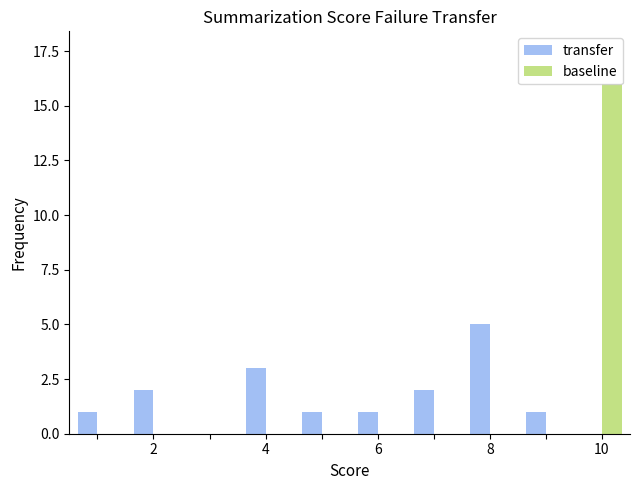

What is the sum of all transfer values?

16